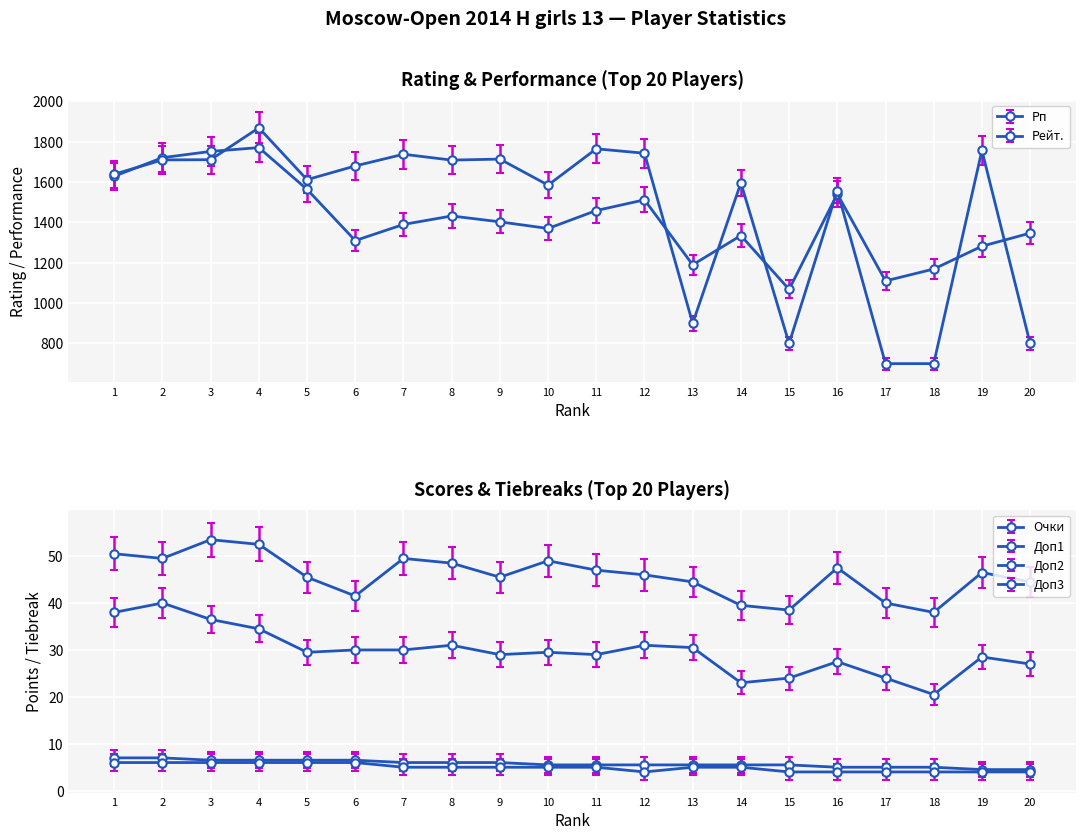

Between 1 and 11, which series saw the biggest shift?

Рп